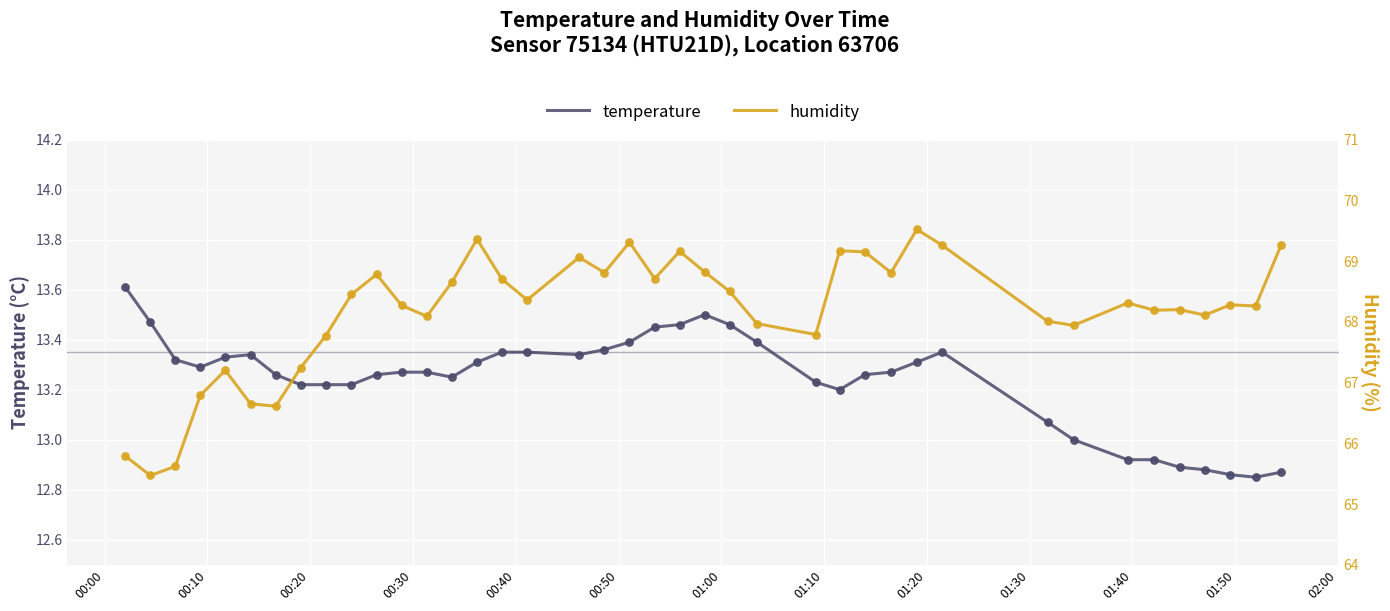

Which series contains the lowest Y value?

temperature